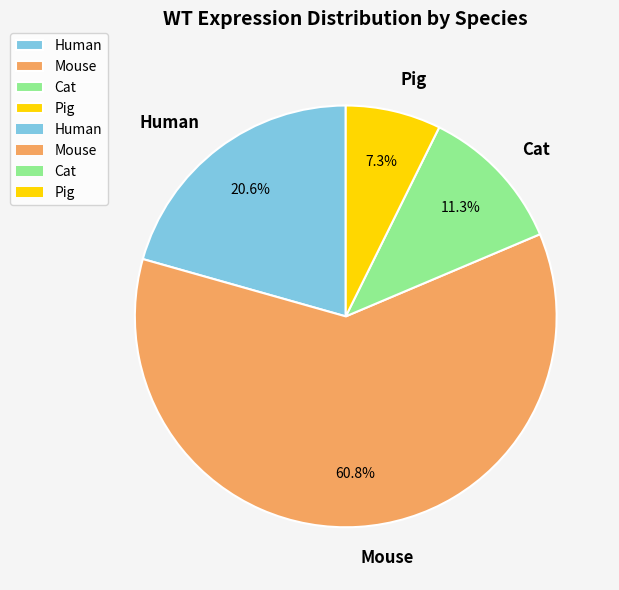

What is the total percentage of Mouse and Cat?

72.1%